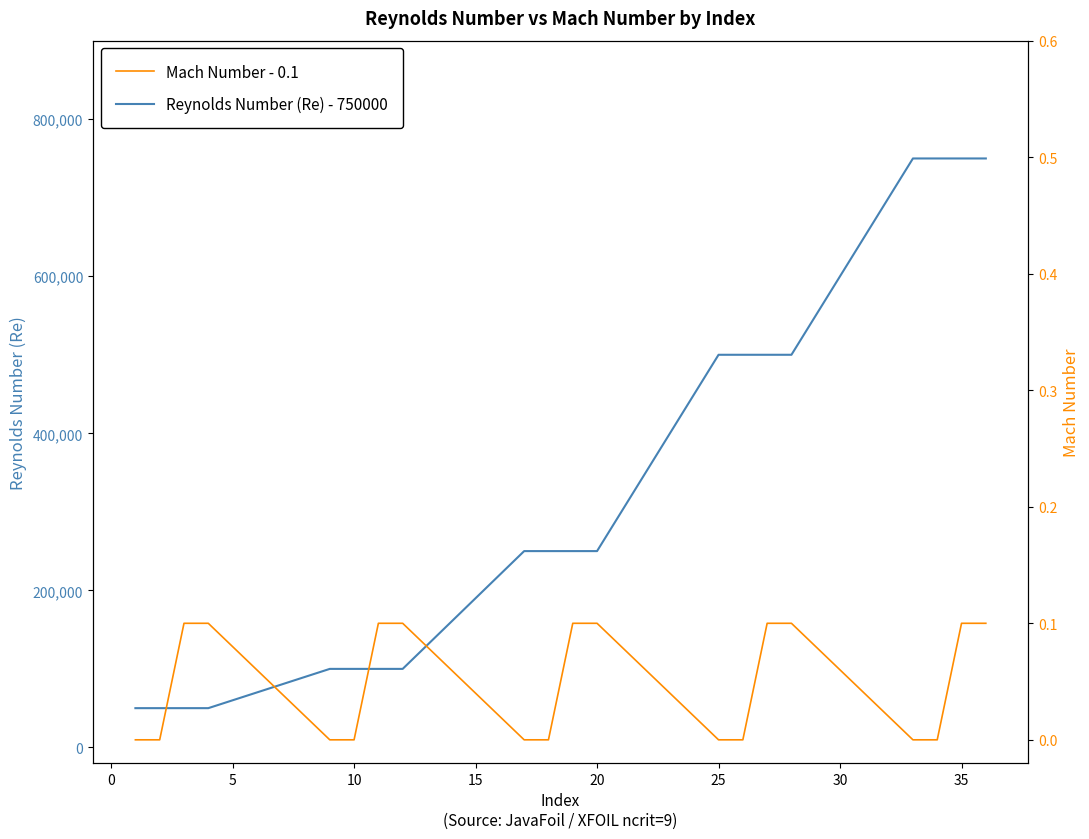

The Reynolds Number (Re) - 750000 series shows 178957.7 at 25. True or false?

False